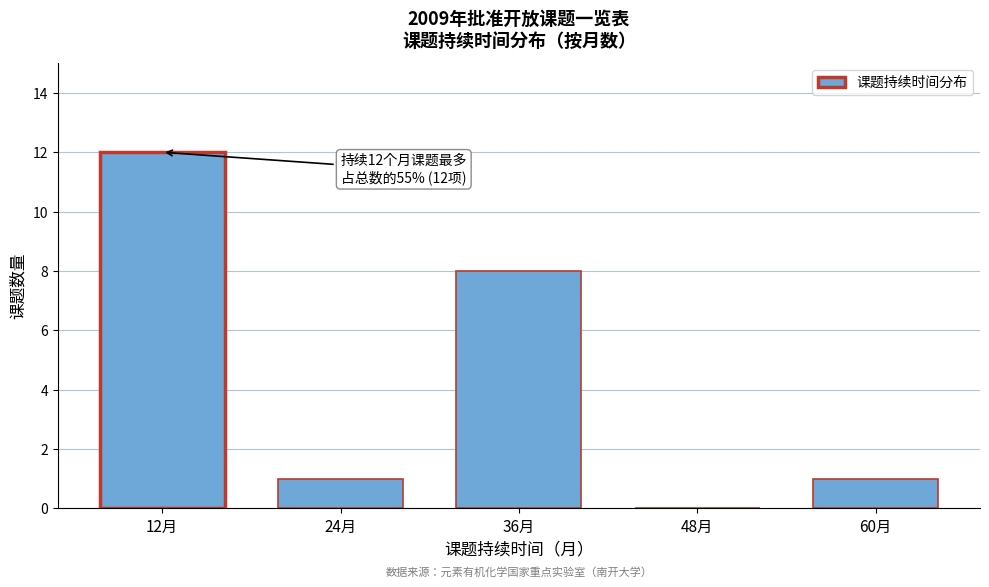

Reading left to right, transcribe all the data shown in this chart.

12月=12	24月=1	36月=8	48月=0	60月=1